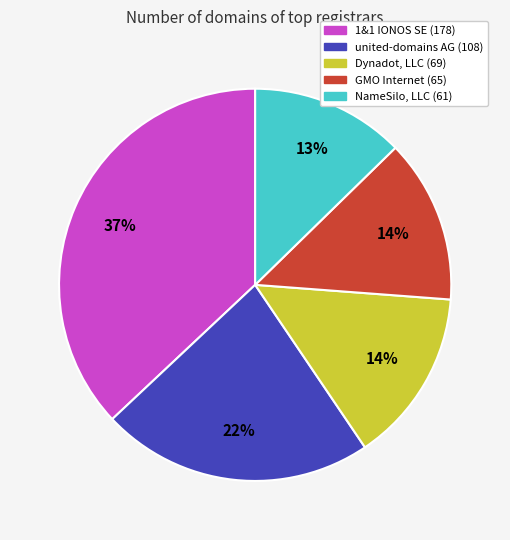

Is there a majority slice in this chart?

No